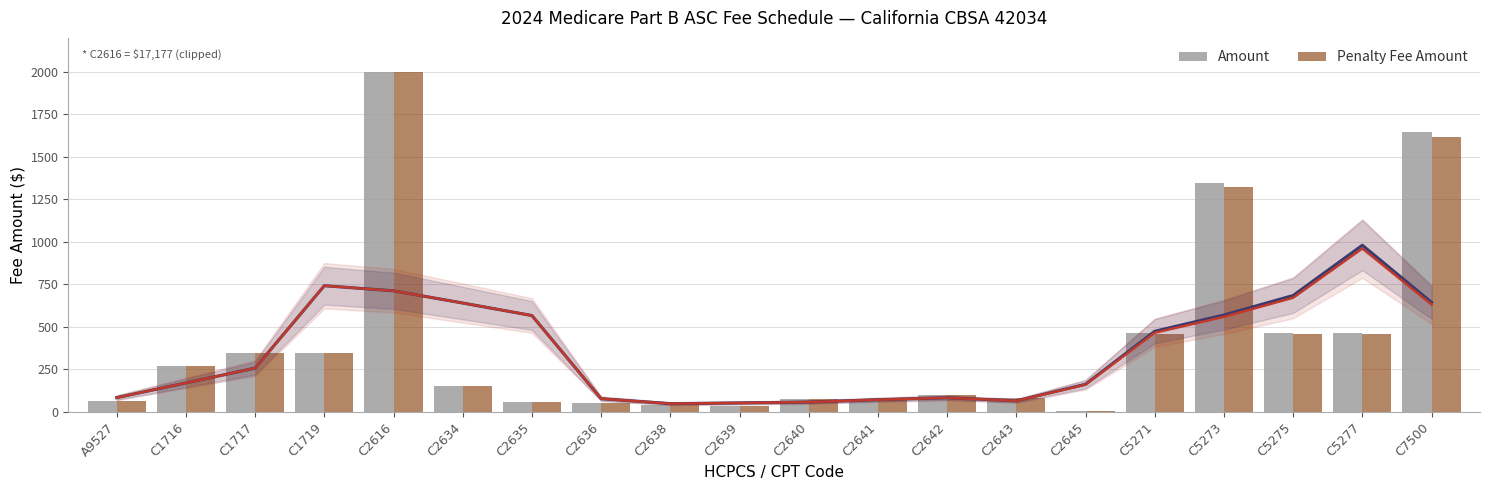

Rank the categories by Penalty Fee Amount value from lowest to highest.

C2645, C2639, C2638, C2636, C2635, A9527, C2641, C2640, C2643, C2642, C2634, C1716, C1717, C1719, C5271, C5275, C5277, C5273, C7500, C2616